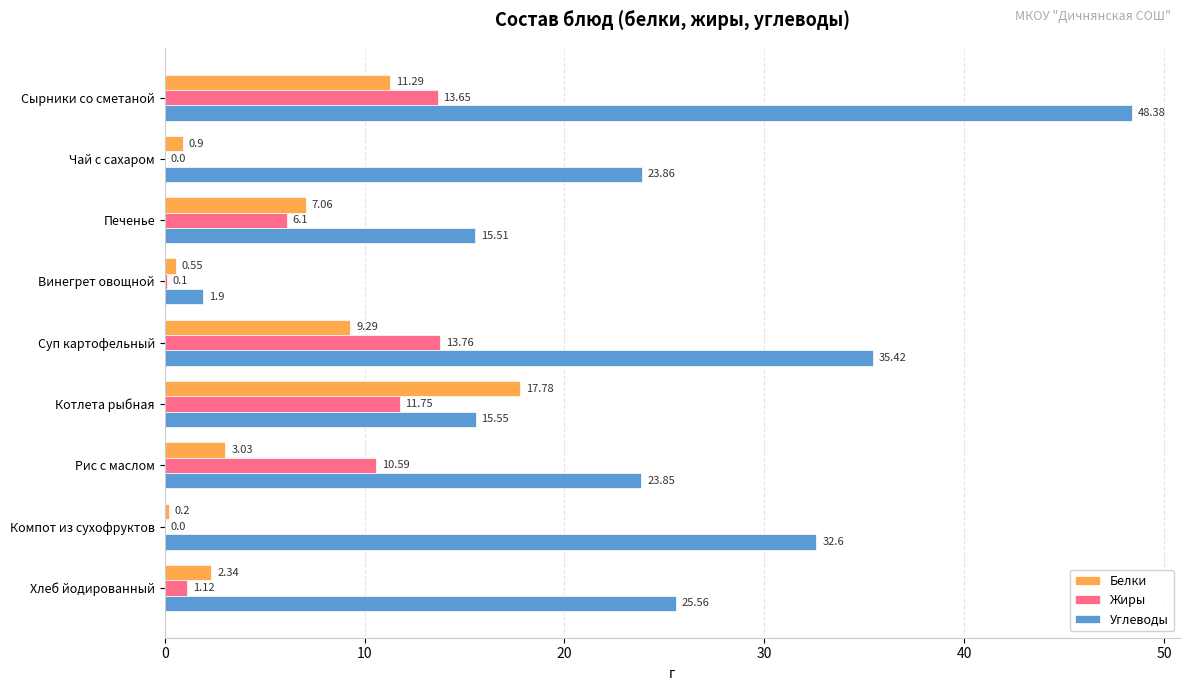

What is the sum of the Жиры values at Котлета рыбная and Компот из сухофруктов?

11.8